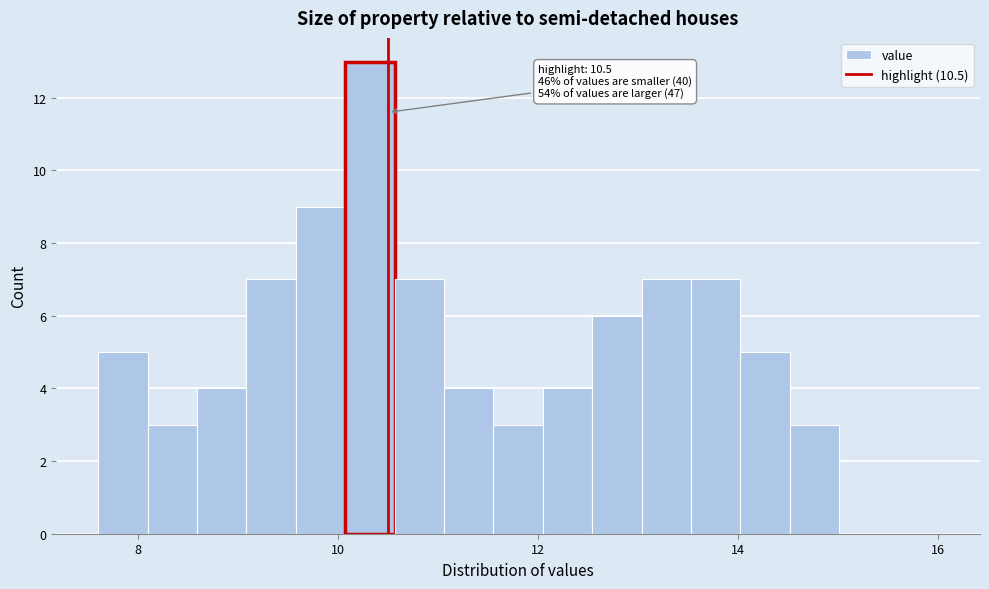

Read against the x-axis, roughly where is the centre of the tallest bar?

10.4